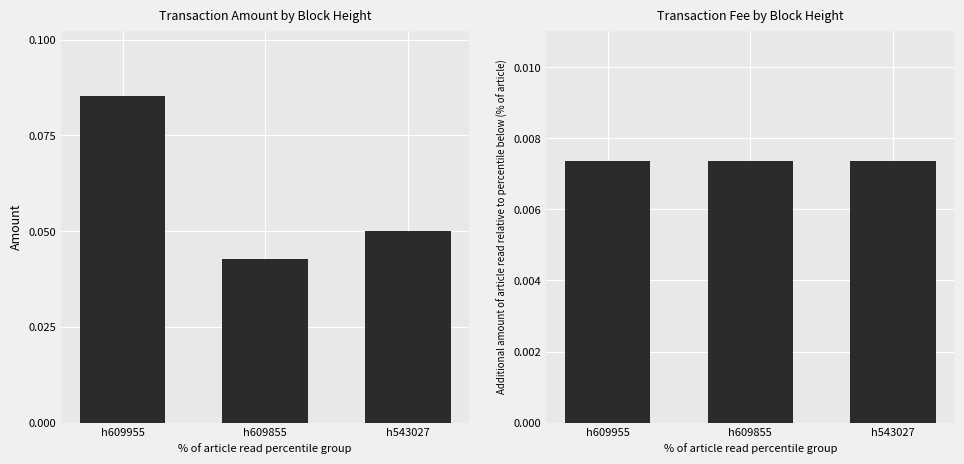

The Amount series shows 0.0 at h609855. True or false?

False